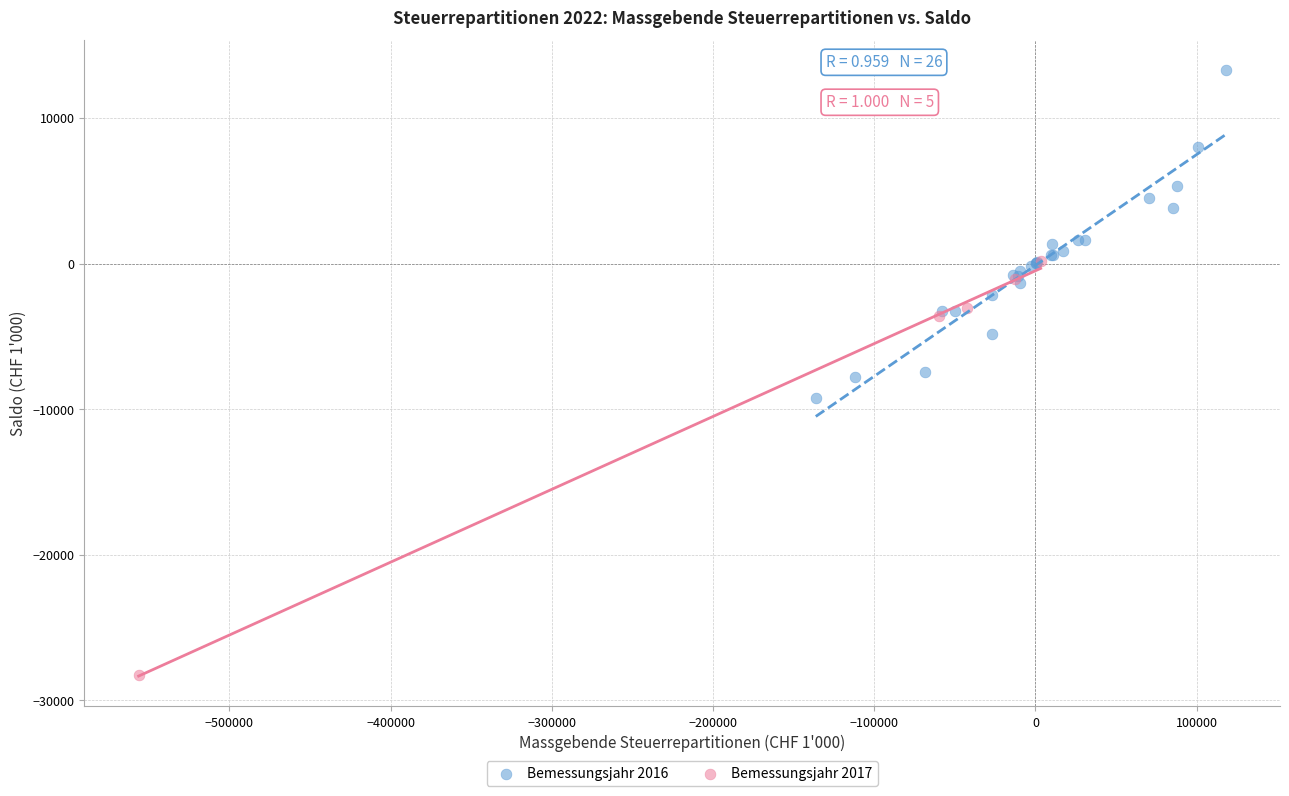

Which series has the widest spread of Y values?

Bemessungsjahr 2017